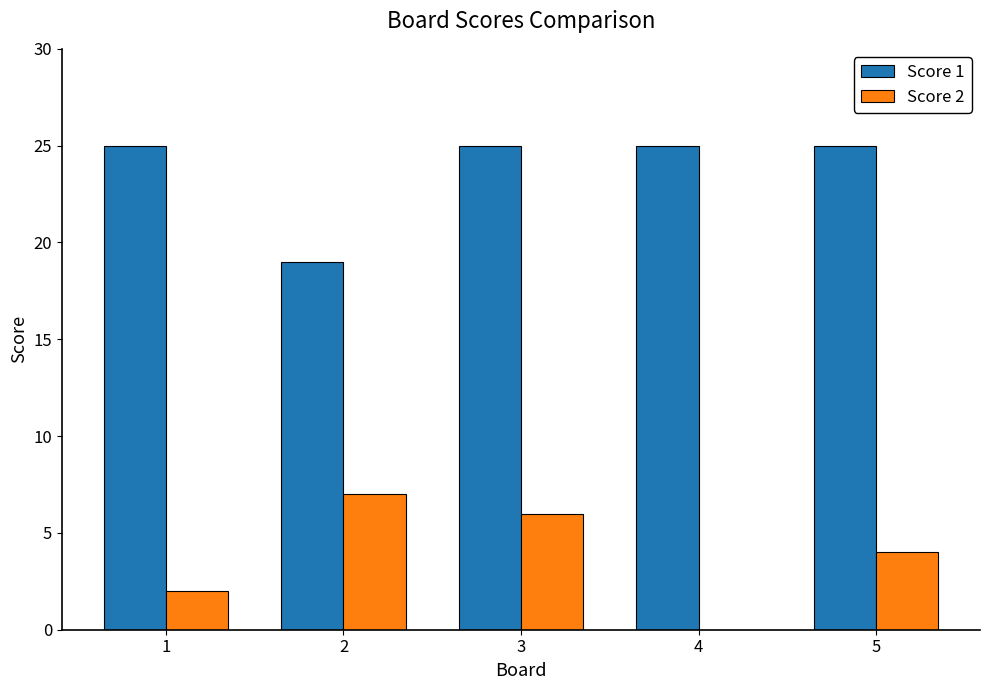

What are all the series names shown in the legend?

Score 1, Score 2